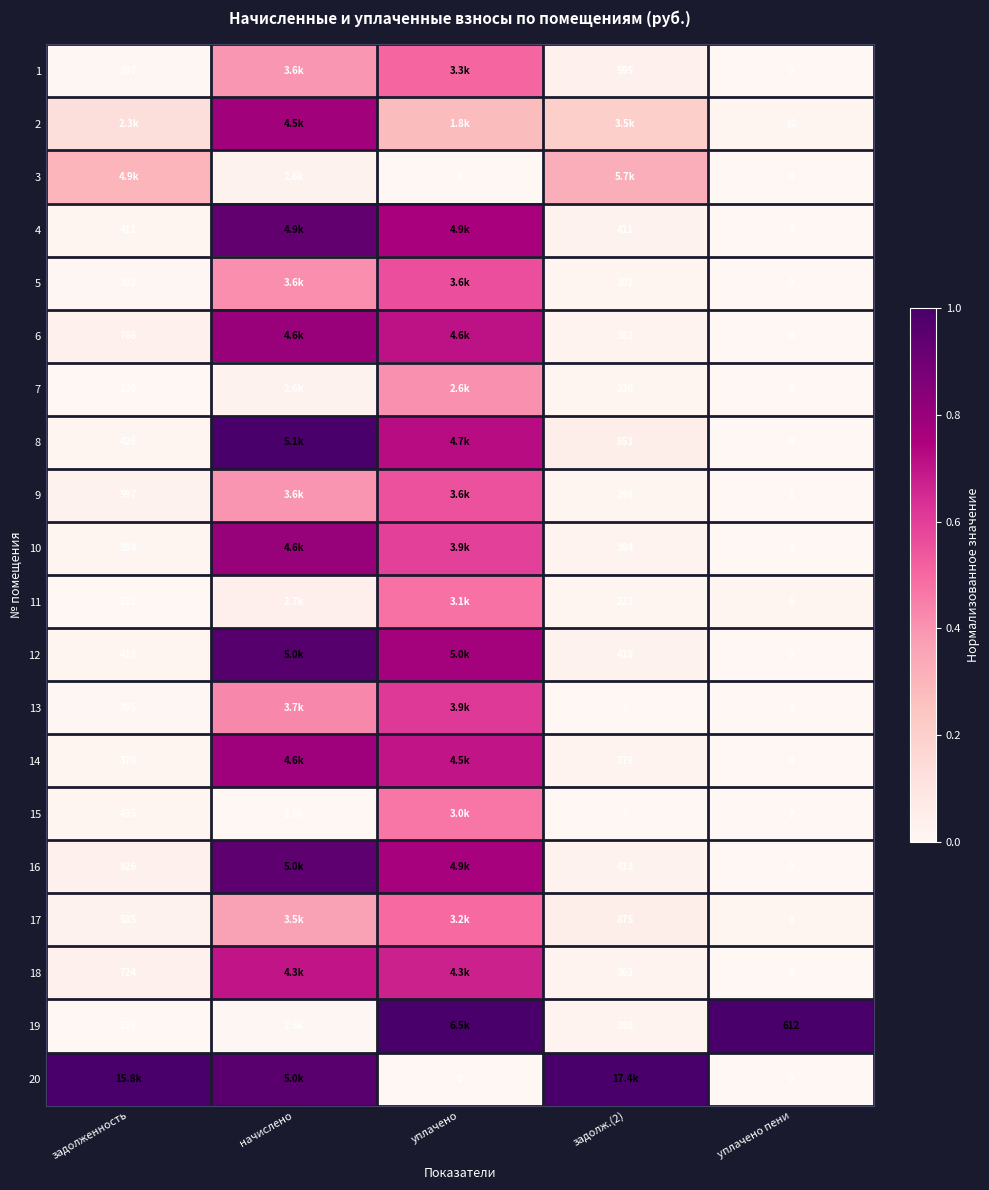

What is the total value across all series at задолж.(2)?

1.9